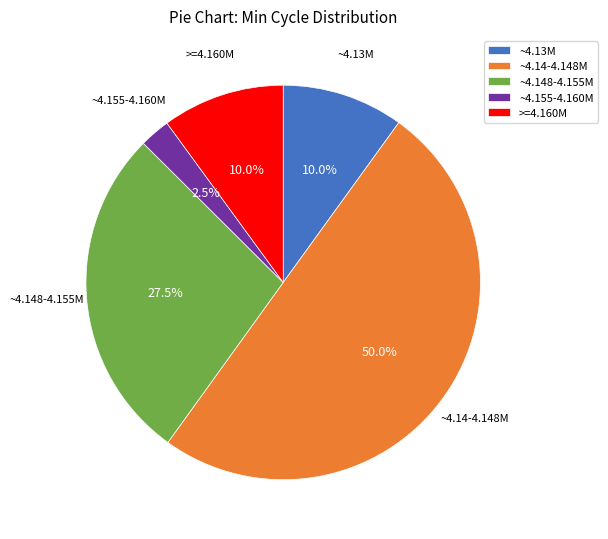

Is ~4.148-4.155M the majority of the pie?

No